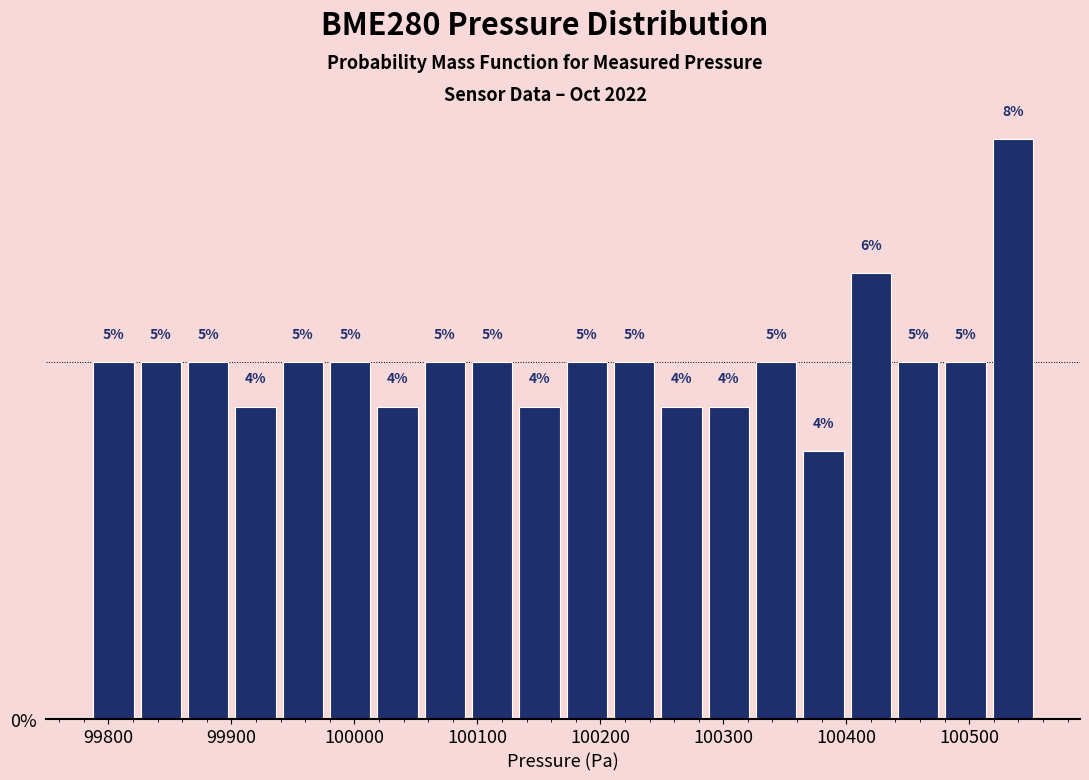

Read against the x-axis, roughly where is the centre of the tallest bar?

100540